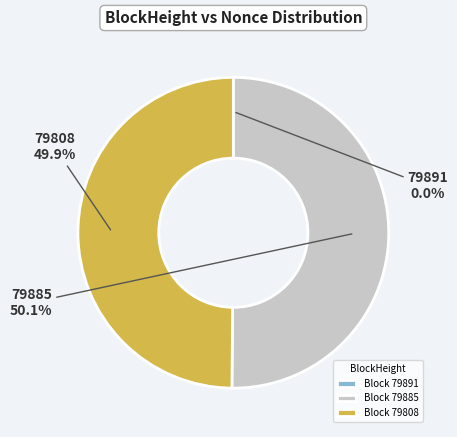

What is the majority slice?

Block 79885